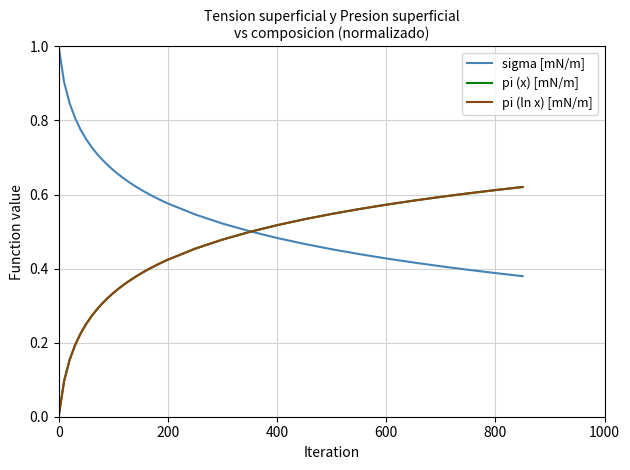

What is the highest value of the pi (x) [mN/m] series?

0.6